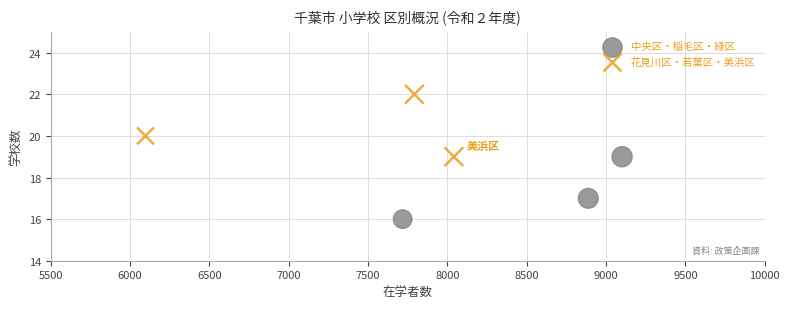

Which series contains the highest Y value?

花見川区・若葉区・美浜区